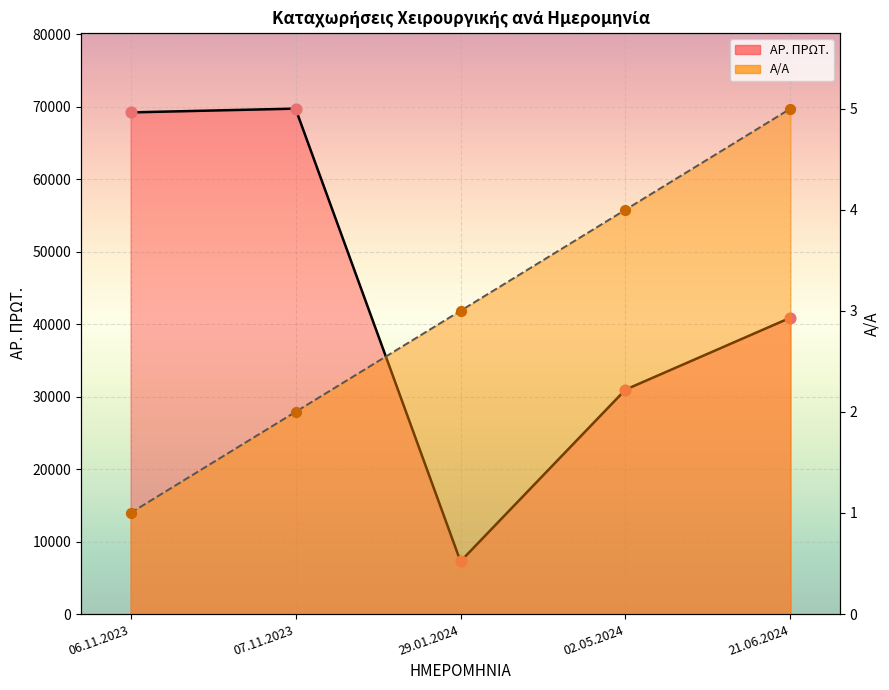

Is the value of Α/Α (line) at 06.11.2023 greater than the value of ΑΡ. ΠΡΩΤ. (line) at 06.11.2023?

No